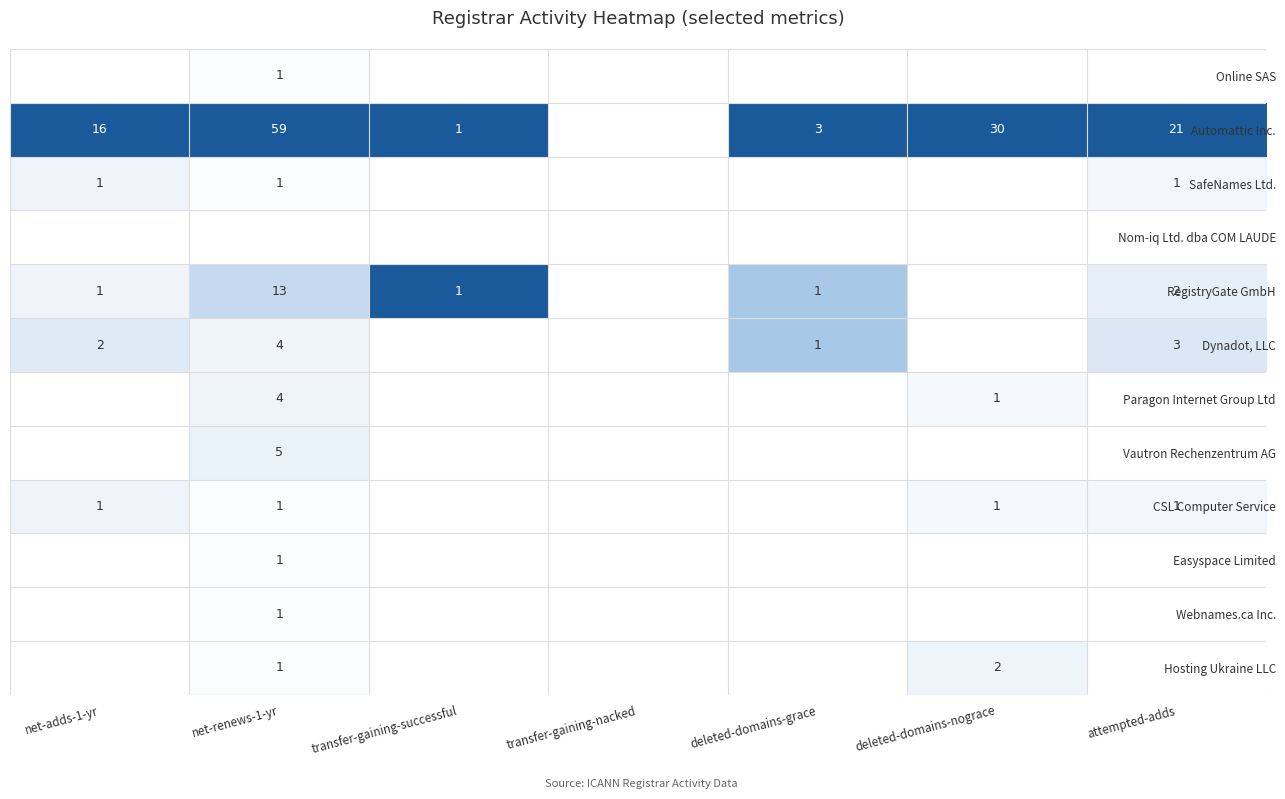

Is it true that SafeNames Ltd. equals 0.1 at attempted-adds?

False